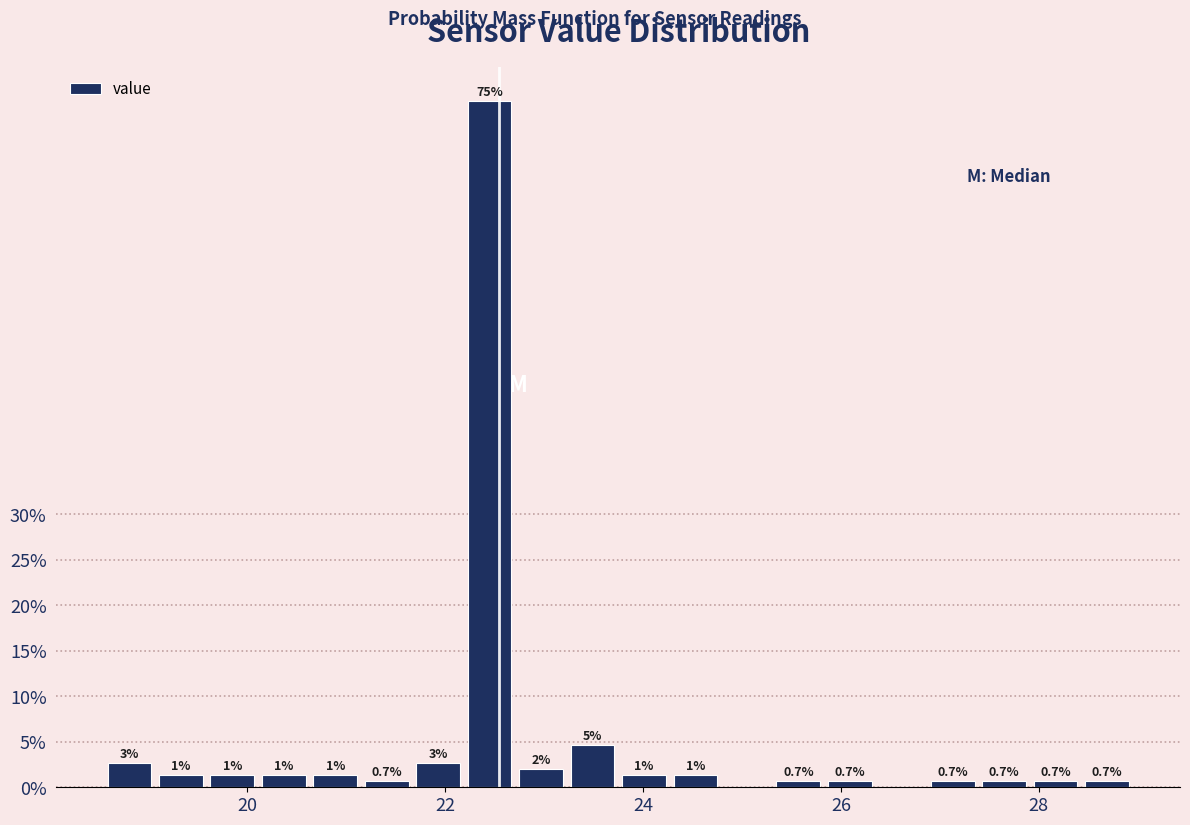

Around what value on the x-axis is the tallest bar? Give the approximate position of its centre, as read against the axis.

22.4